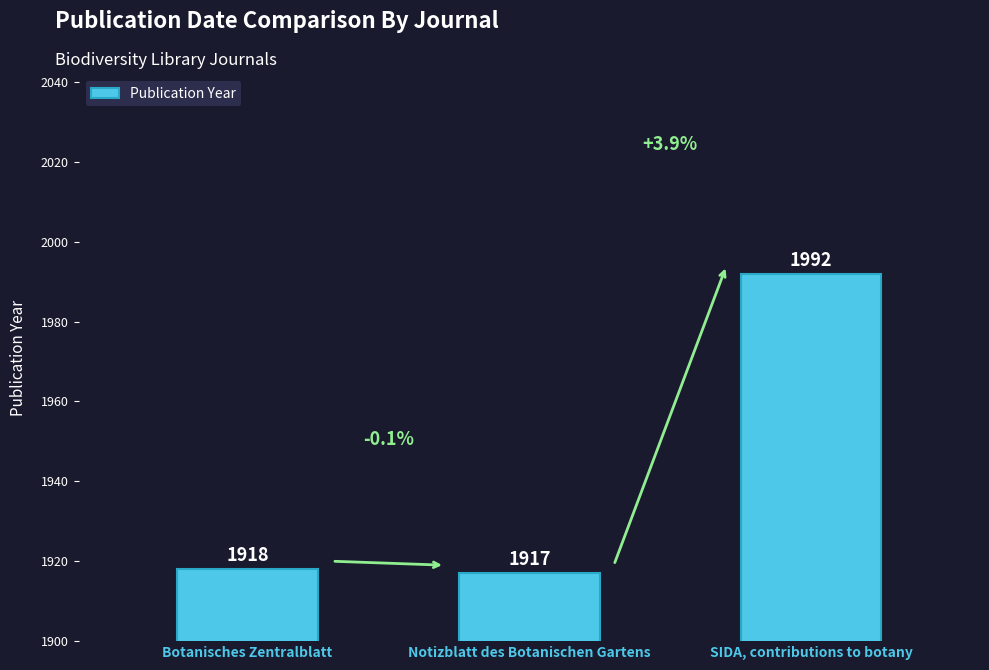

What is the difference between the maximum and minimum values?

75